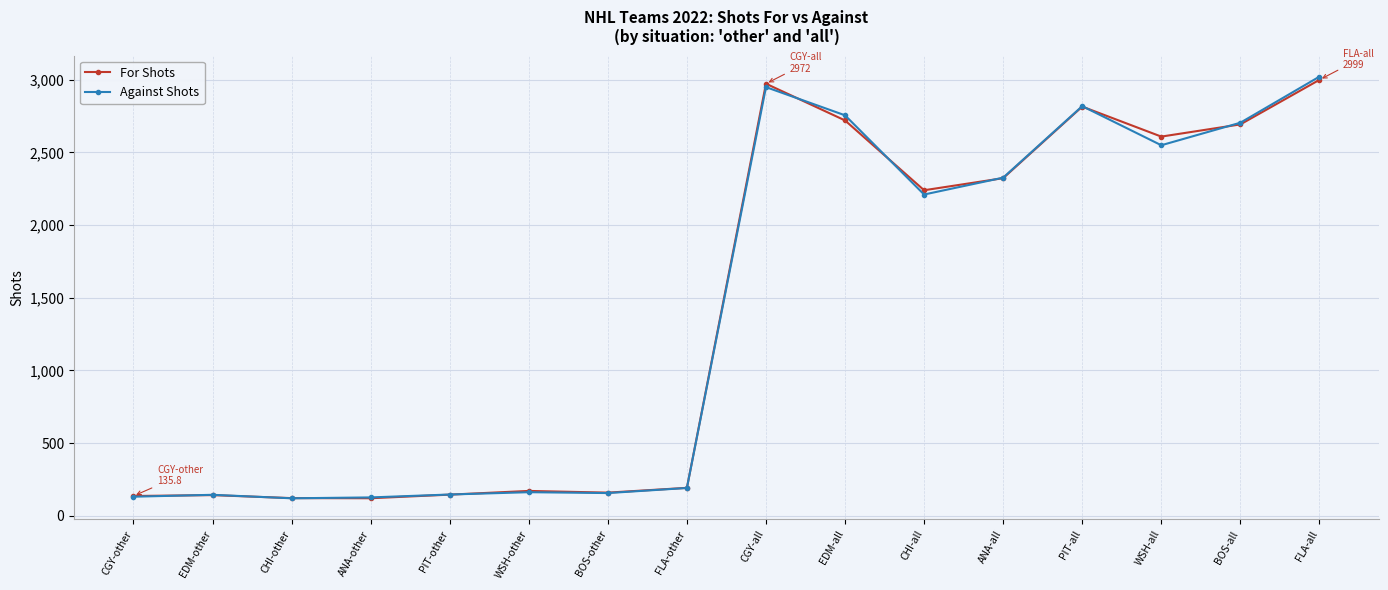

Is this an area chart (filled region under the line)?

No